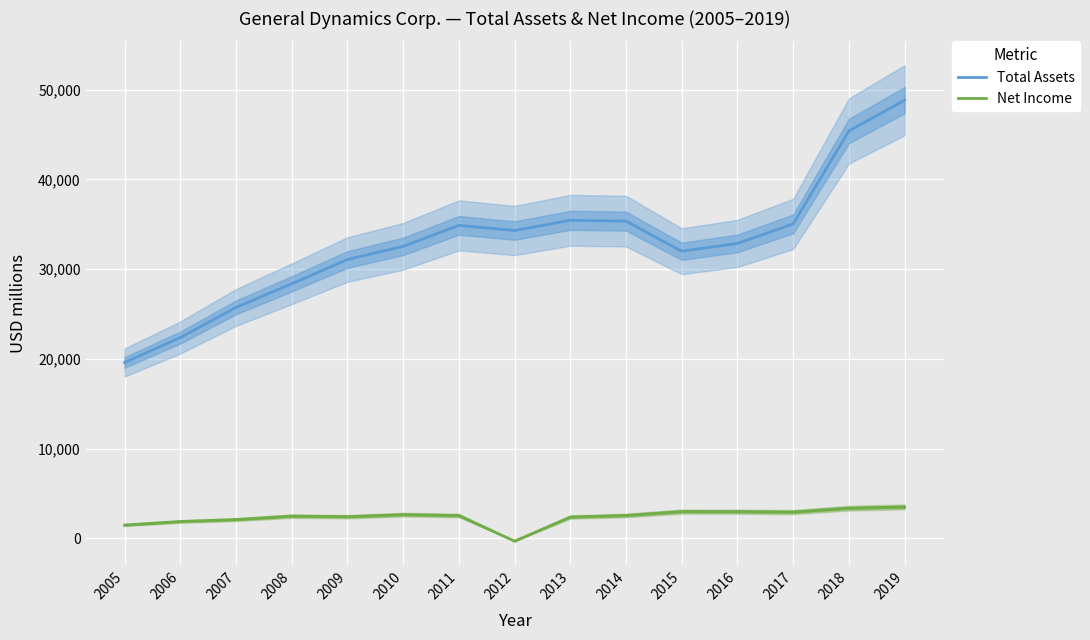

What are all the series names shown in the legend?

Total Assets, Net Income